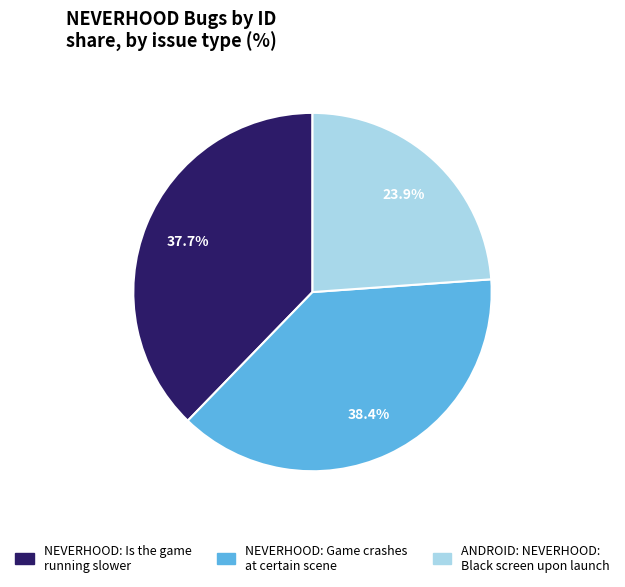

To the nearest percent, what is the average slice percentage?

33%